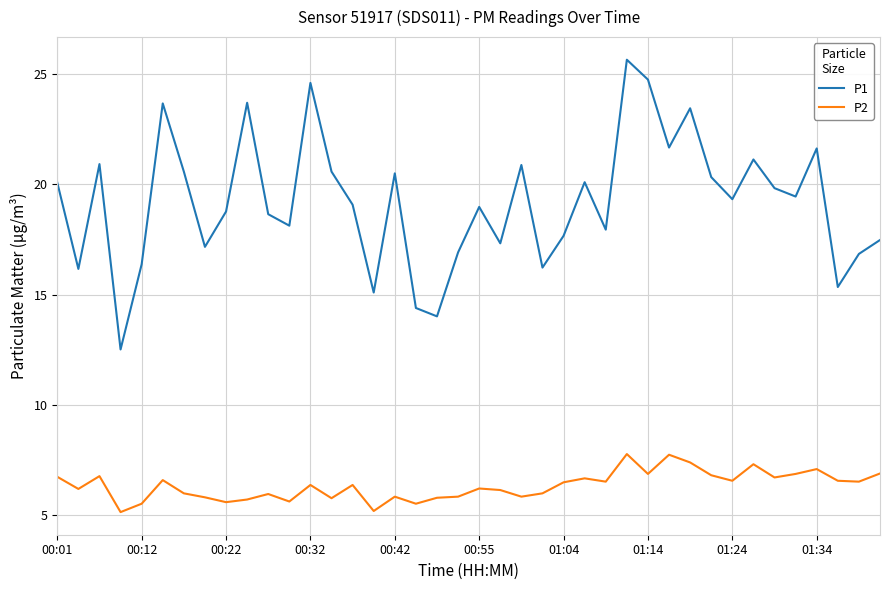

Which series has the largest range (max minus min)?

P1